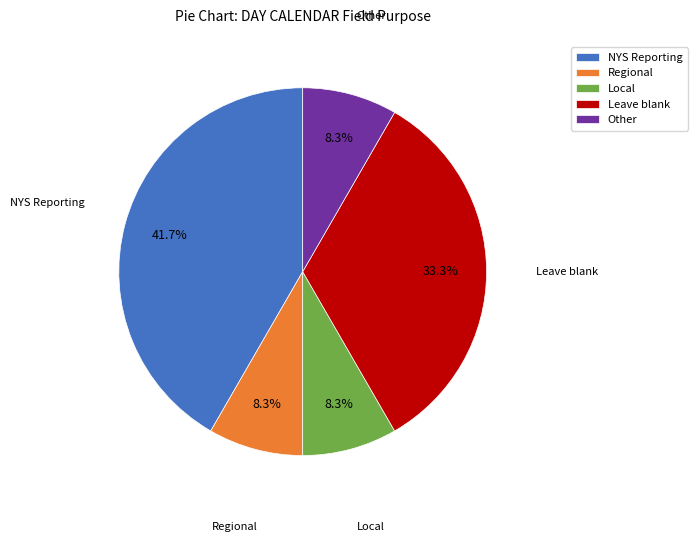

Is there any slice that represents more than half of the pie?

No